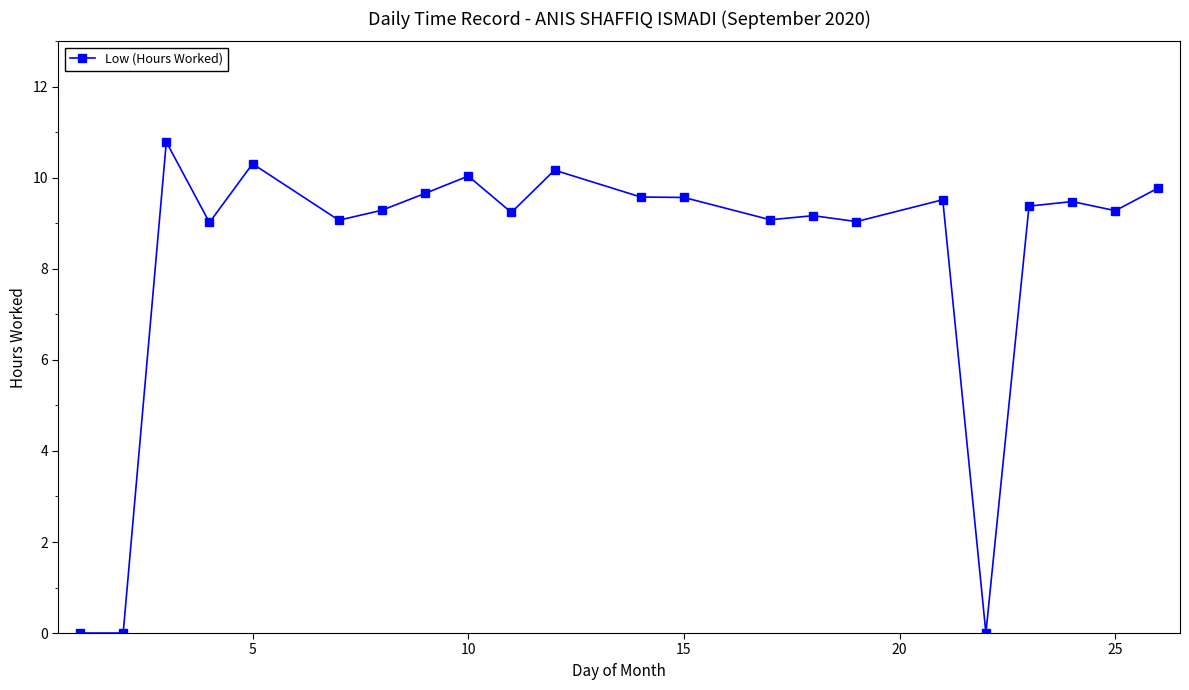

What is the maximum value shown in the chart?

10.8